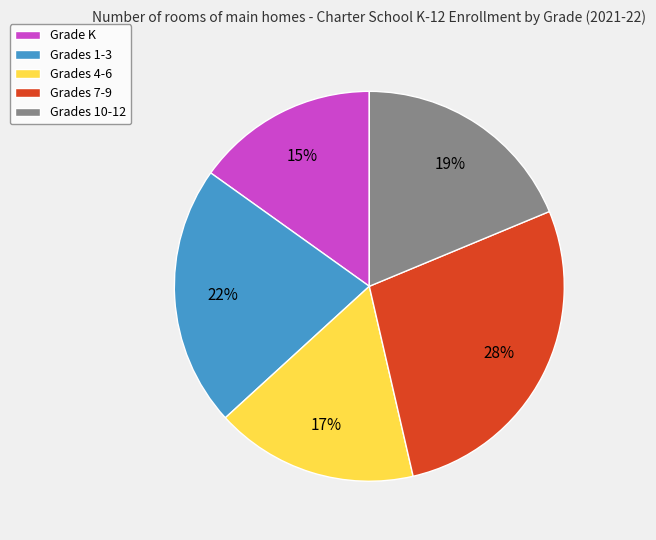

What is the smallest slice in the pie chart?

Grade K